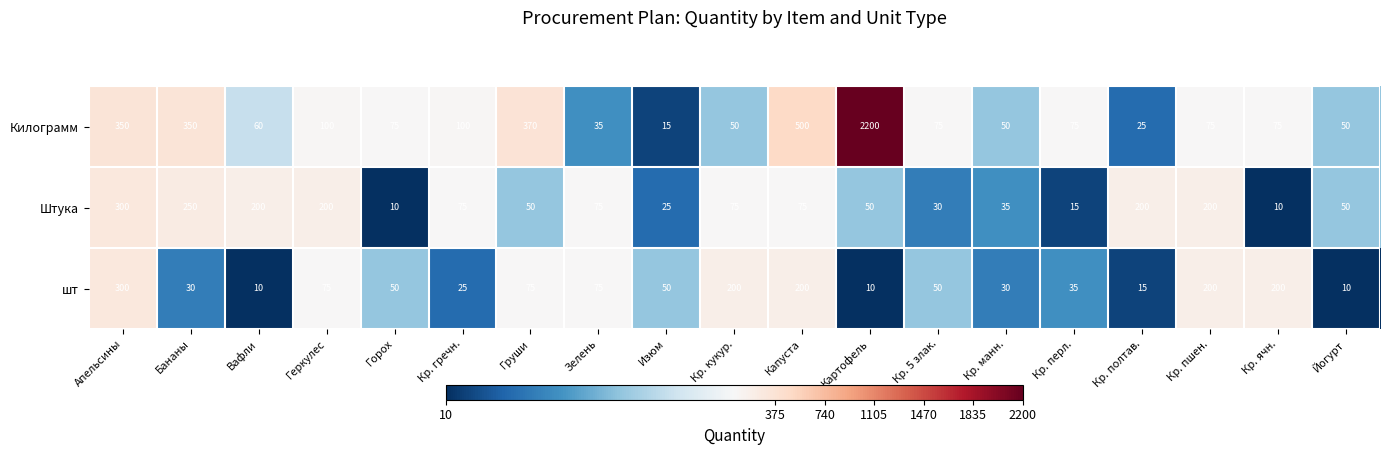

What is the difference between the maximum and second lowest values in the шт series?

290